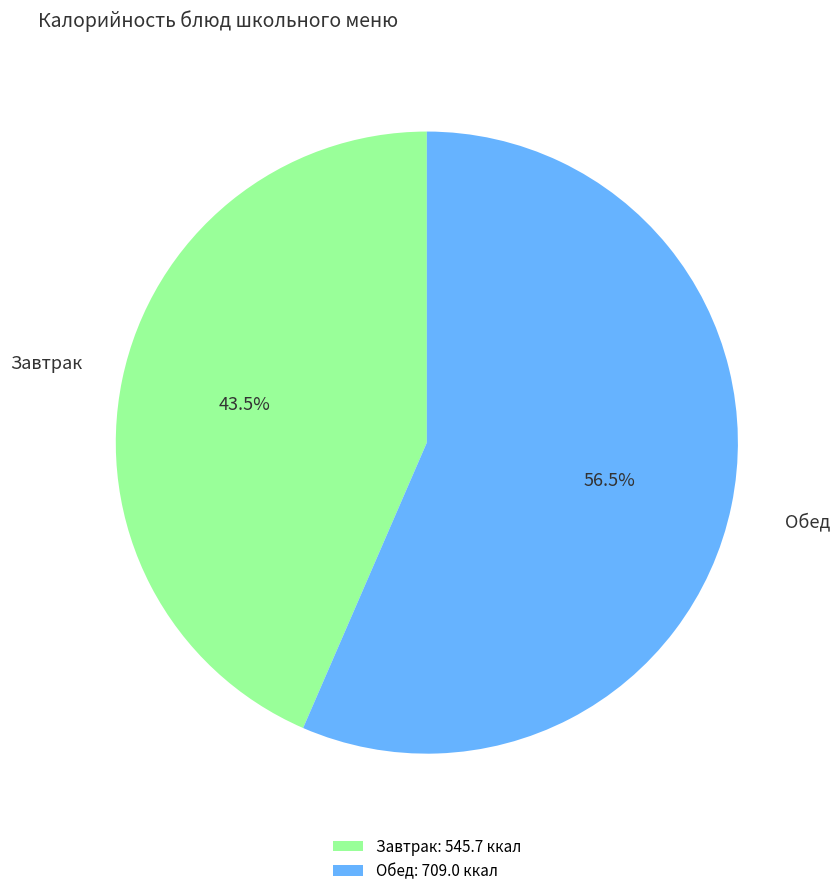

What is the ratio of the value at Завтрак: 545.7 ккал to the value at Обед: 709.0 ккал?

0.8